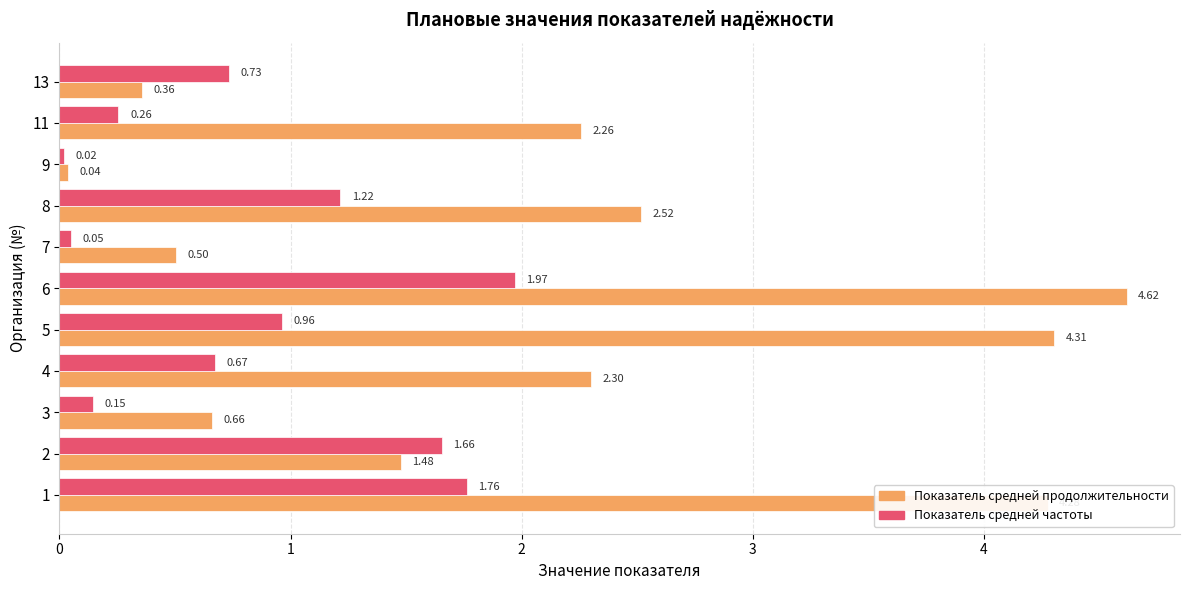

What is the average value of the Показатель средней частоты series?

0.9